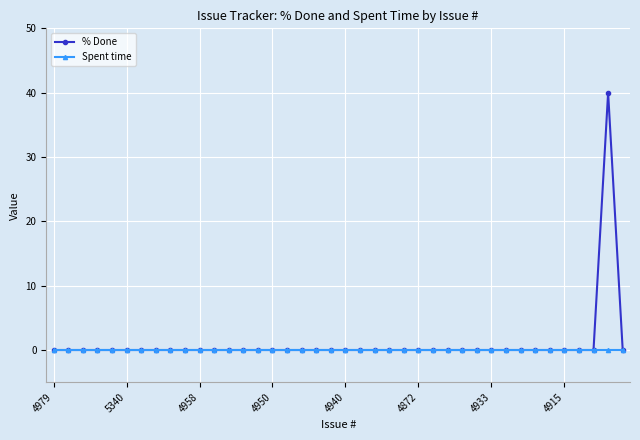

List the series in order of their peak value, highest first.

% Done, Spent time